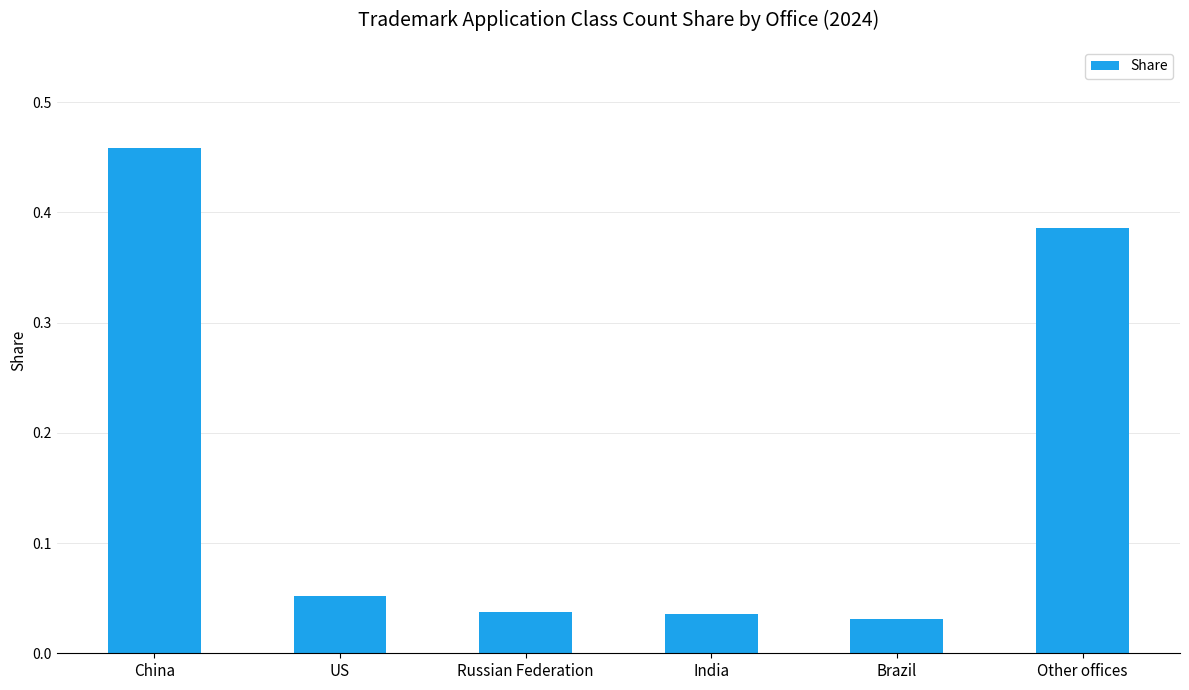

The value at Other offices is 0.5. True or false?

False